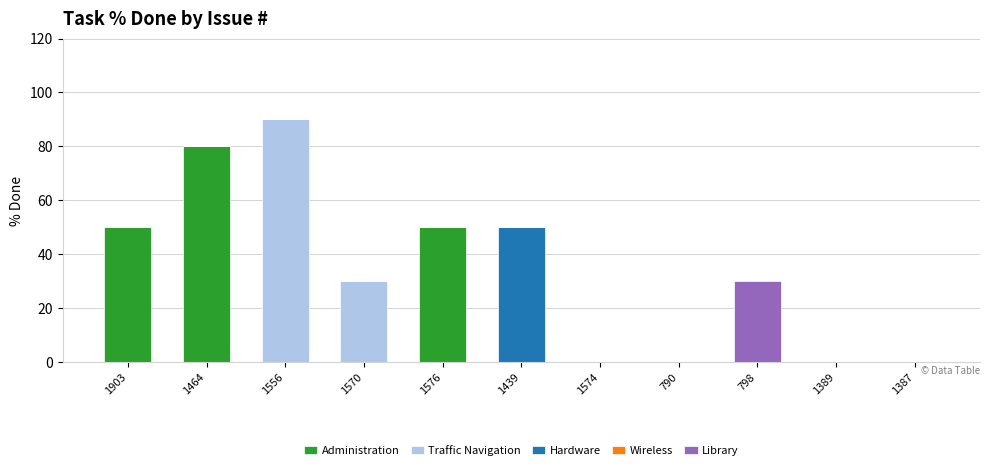

Which category has the highest value in the Administration series?

1464